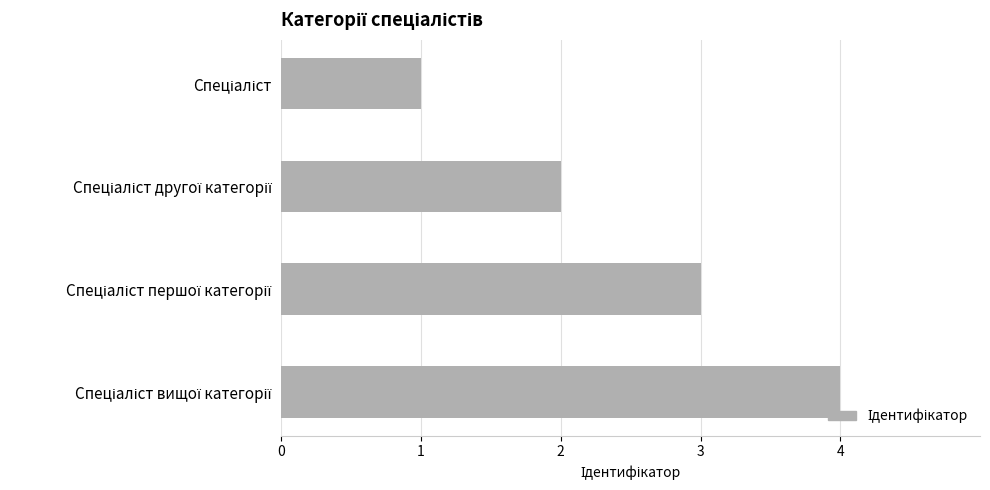

What is the greatest value displayed?

4